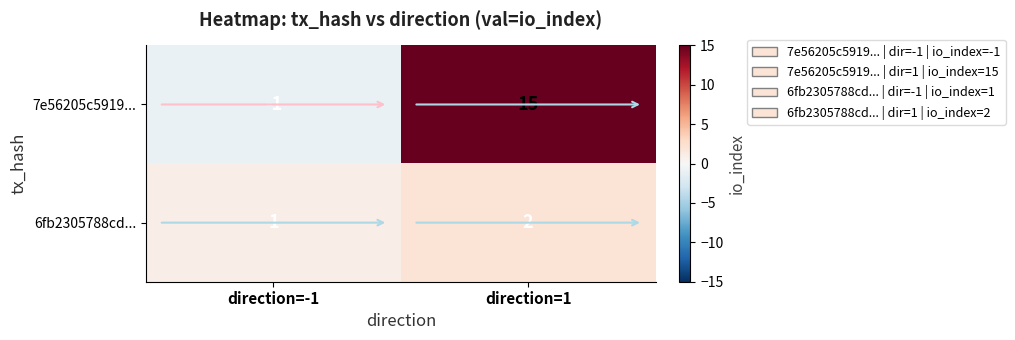

True or false: 7e56205c5919... has a value of 15 at direction=1.

True